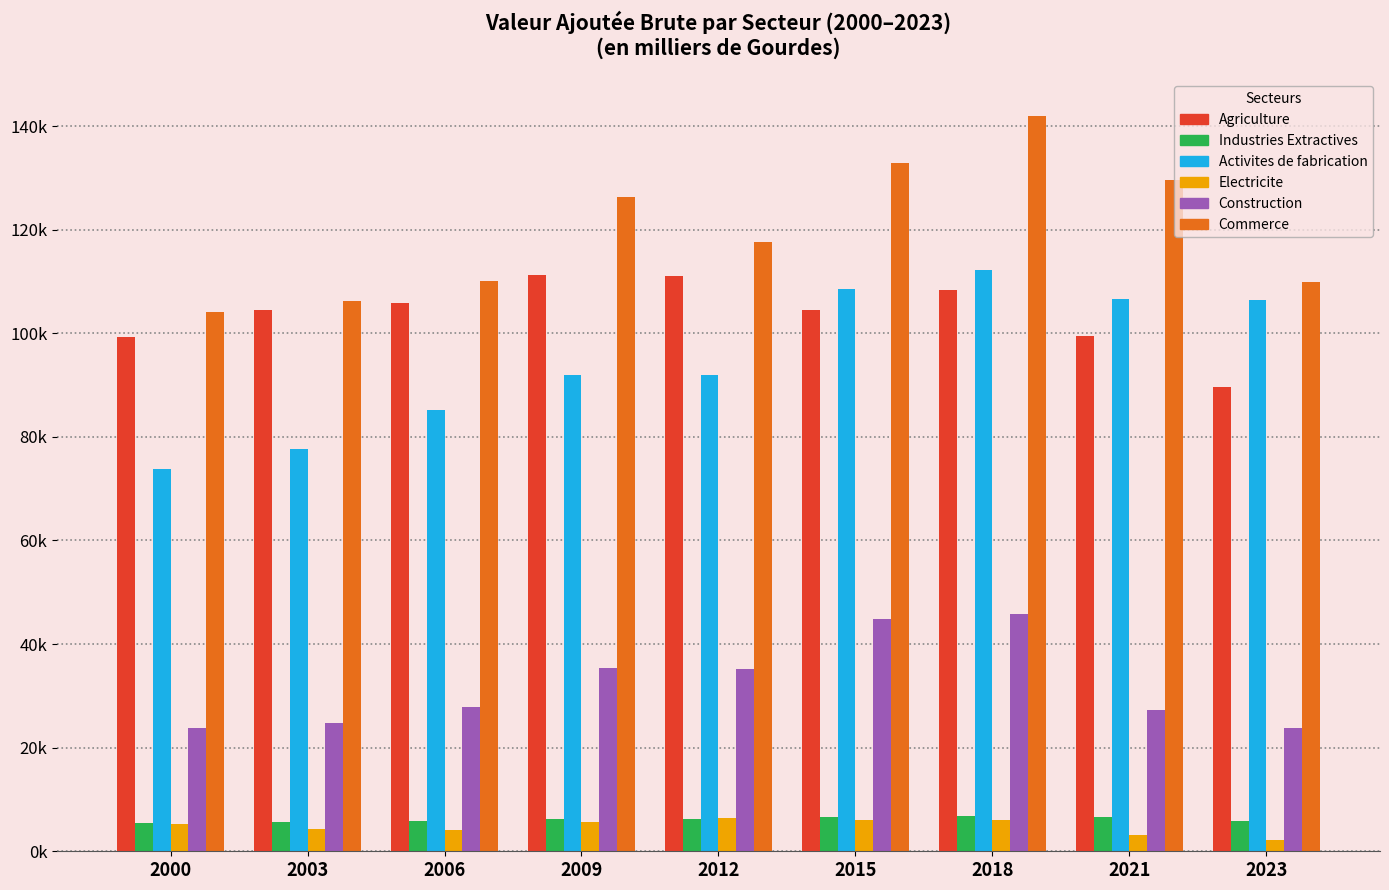

Read the Electricite value at 2015.

6108.6